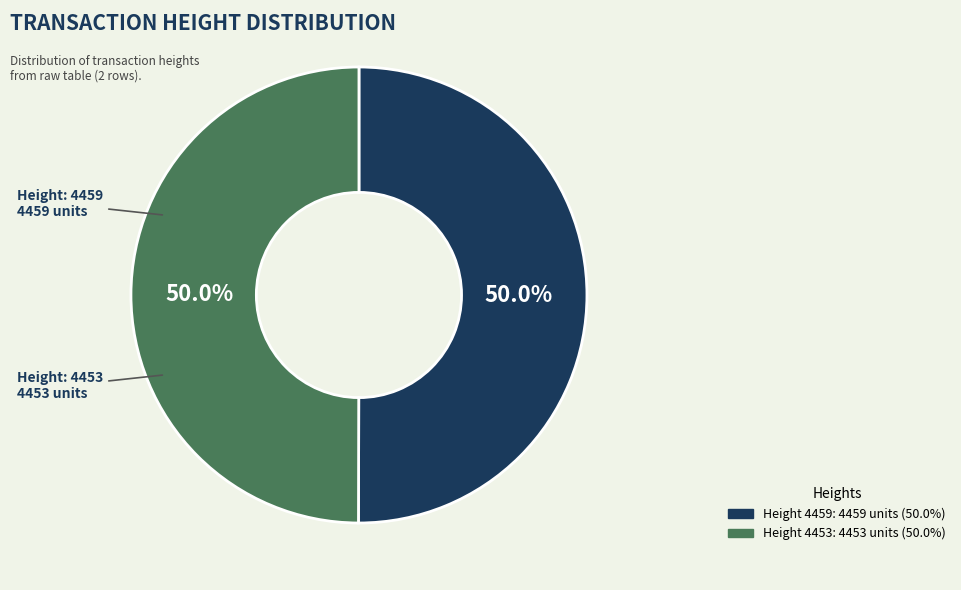

How many segments does this pie chart have?

2